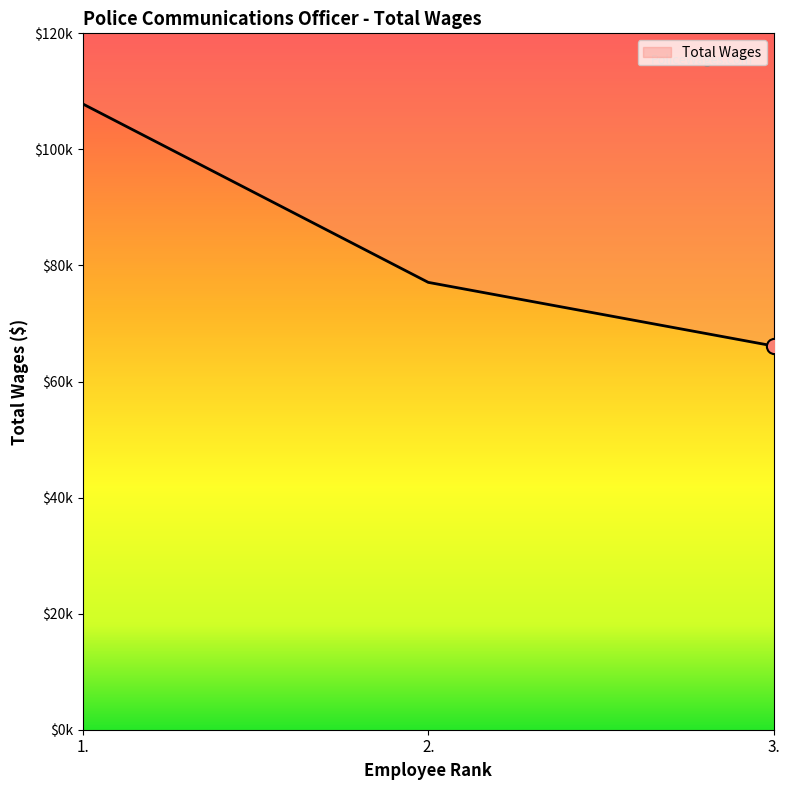

What is the change in value from 1. to 2.?

-30738